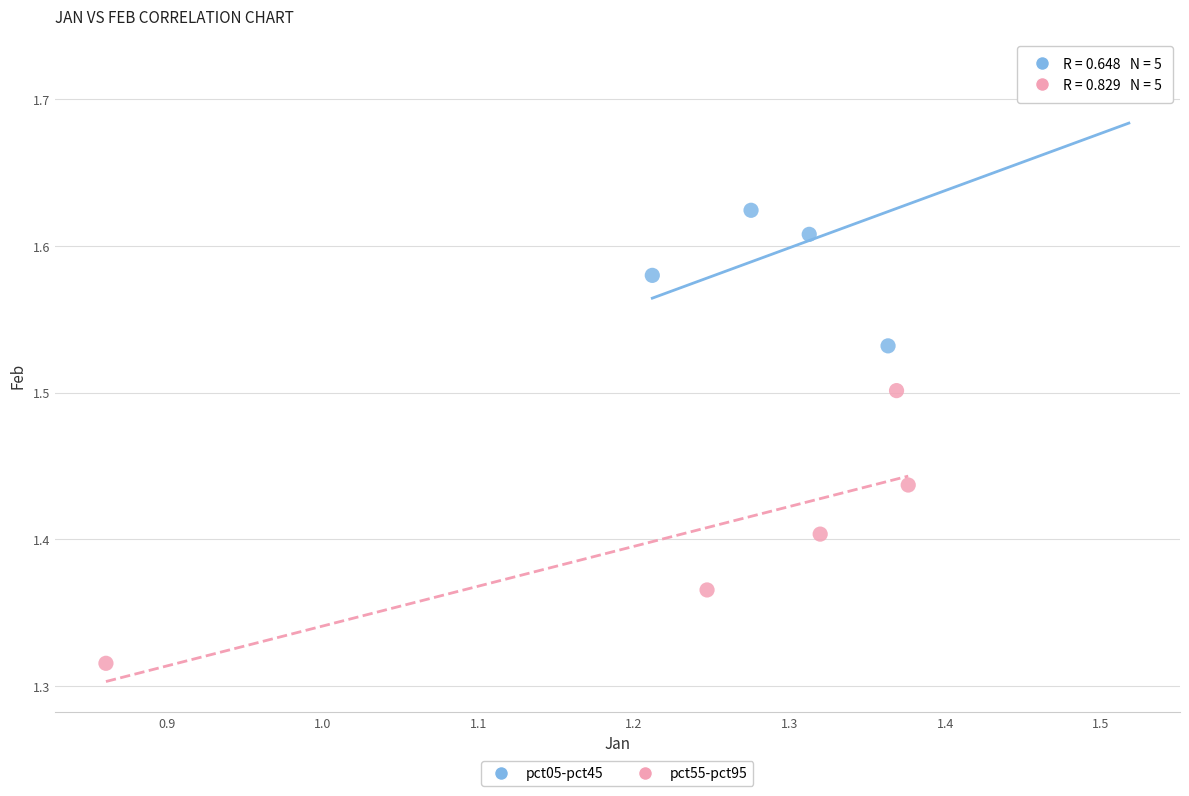

Which series contains the highest Y value?

pct05-pct45